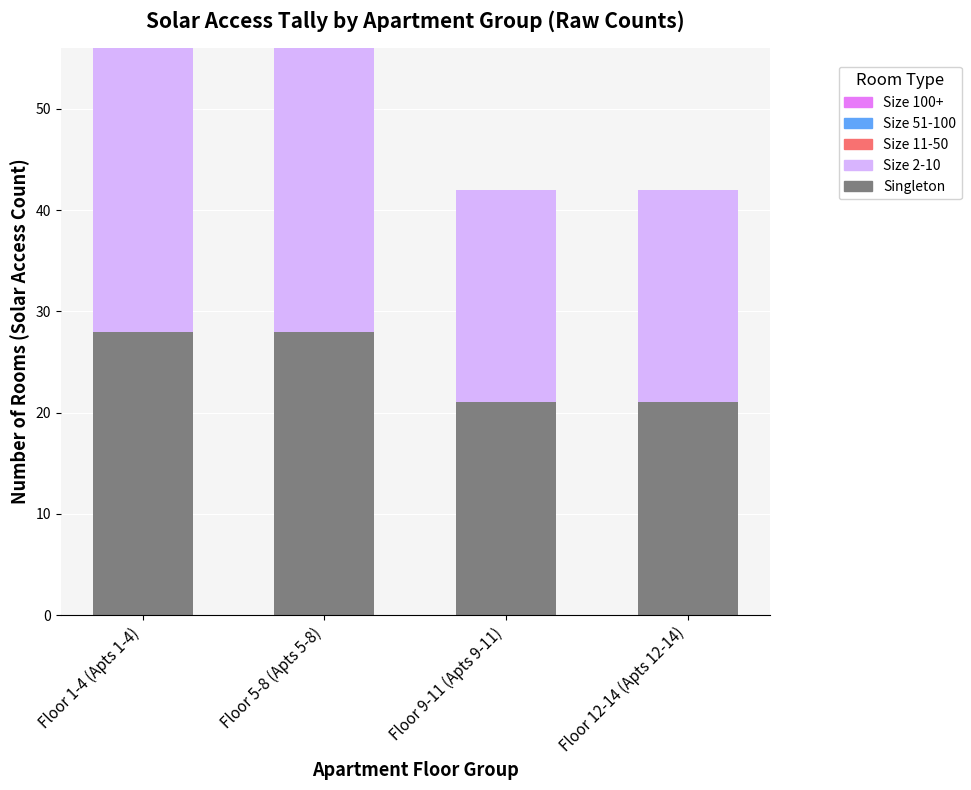

What is the value of the Singleton bar at the 2nd from the left?

28